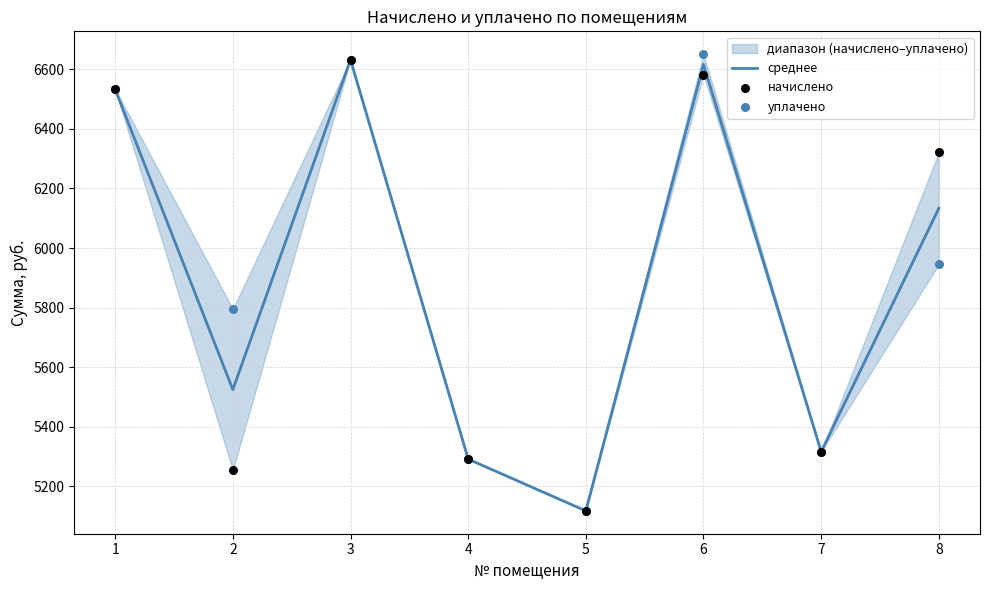

Is the value of среднее at 5 greater than the value of уплачено at 2?

No